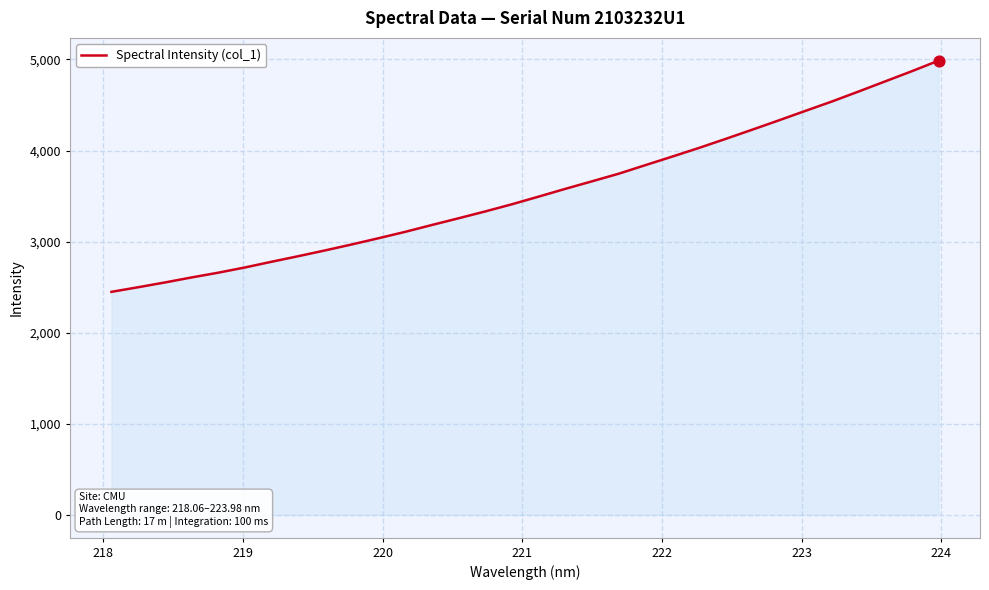

What is the difference between the maximum and minimum values?

2538.3